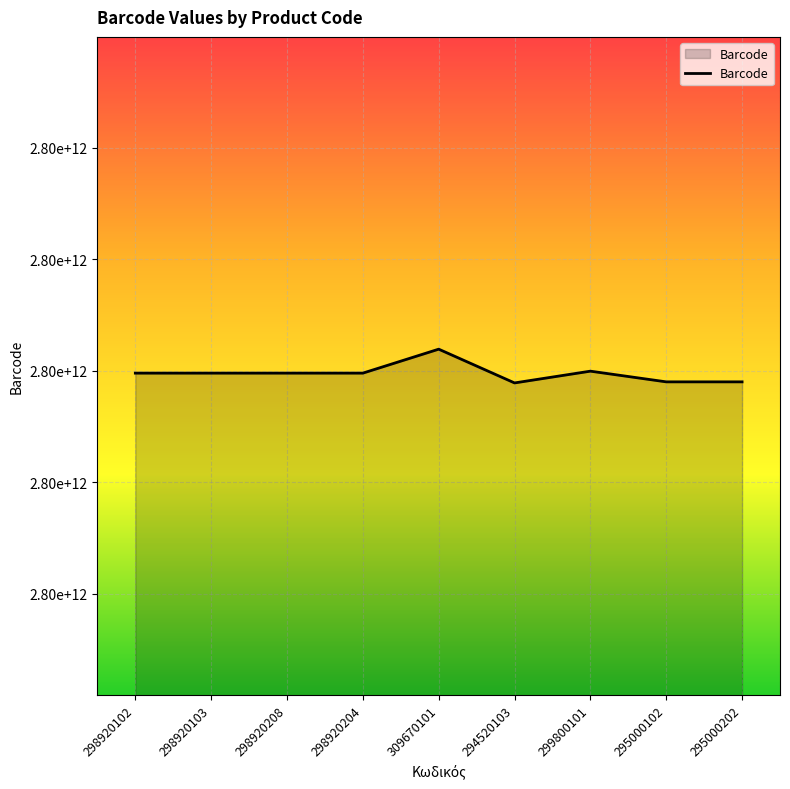

Is this an area chart (filled region under the line)?

Yes